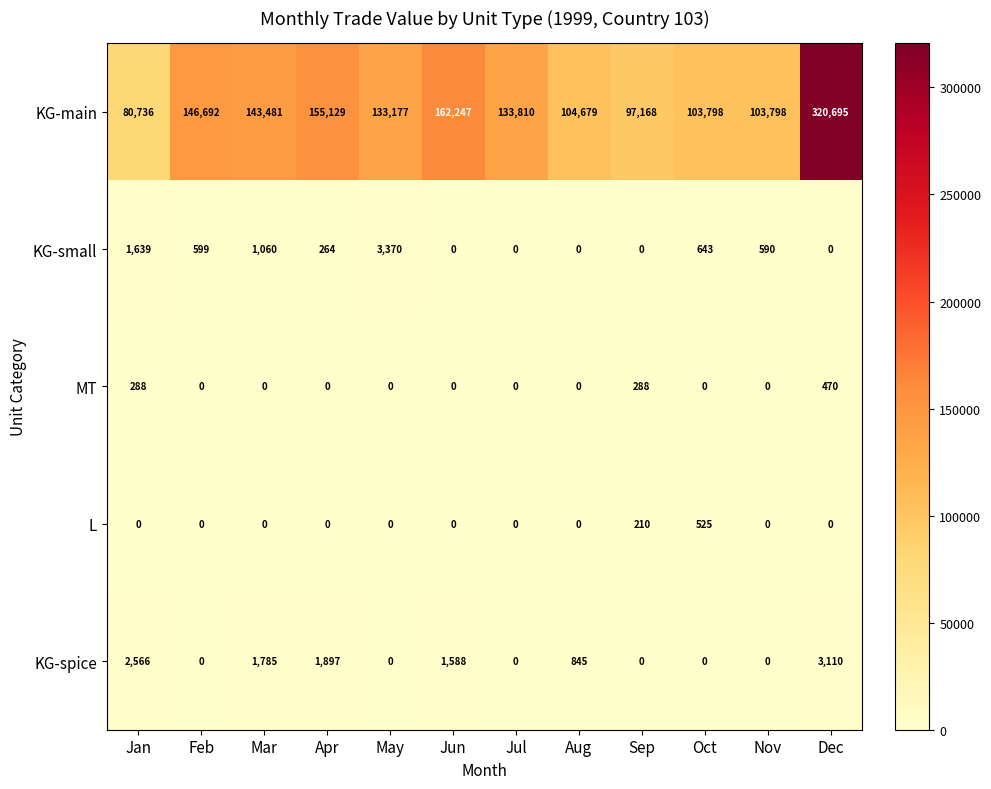

The value of MT at Jan is 288. True or false?

True